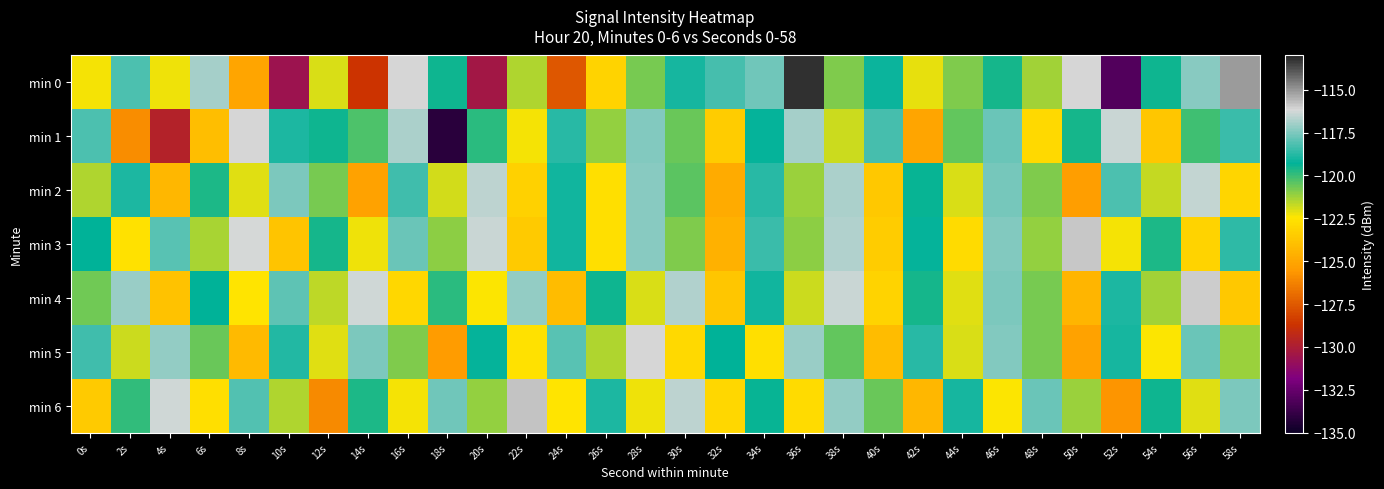

Reading left to right, list all the values displayed in this chart.

min 0: 0s=-122.3	2s=-118.2	4s=-122.3	6s=-116.9	8s=-125.1	10s=-130.6	12s=-122.0	14s=-128.7	16s=-116.1	18s=-119.5	20s=-130.4	22s=-121.5	24s=-127.6	26s=-123.2	28s=-120.8	30s=-119.0	32s=-118.3	34s=-117.7	36s=-113.2	38s=-120.9	40s=-119.1	42s=-122.1	44s=-120.8	46s=-119.6	48s=-121.3	50s=-116.2	52s=-133.0	54s=-119.5	56s=-117.3	58s=-115.1
min 1: 0s=-118.2	2s=-125.9	4s=-129.7	6s=-124.0	8s=-116.1	10s=-118.9	12s=-119.5	14s=-120.3	16s=-116.8	18s=-134.2	20s=-119.8	22s=-122.3	24s=-118.8	26s=-121.1	28s=-117.5	30s=-120.6	32s=-123.4	34s=-119.2	36s=-116.9	38s=-121.8	40s=-118.3	42s=-125.1	44s=-120.5	46s=-117.8	48s=-122.9	50s=-119.6	52s=-116.4	54s=-123.7	56s=-120.1	58s=-118.5
min 2: 0s=-121.5	2s=-118.9	4s=-124.3	6s=-119.7	8s=-122.1	10s=-117.5	12s=-120.8	14s=-125.2	16s=-118.4	18s=-121.9	20s=-116.6	22s=-123.3	24s=-119.1	26s=-122.7	28s=-117.3	30s=-120.4	32s=-124.8	34s=-118.7	36s=-121.2	38s=-116.8	40s=-123.6	42s=-119.4	44s=-122.0	46s=-117.6	48s=-120.9	50s=-125.3	52s=-118.2	54s=-121.7	56s=-116.5	58s=-123.1
min 3: 0s=-119.3	2s=-122.6	4s=-118.0	6s=-121.4	8s=-116.2	10s=-123.8	12s=-119.6	14s=-122.2	16s=-117.8	18s=-121.0	20s=-116.4	22s=-123.5	24s=-119.1	26s=-122.7	28s=-117.3	30s=-120.9	32s=-124.6	34s=-118.5	36s=-121.0	38s=-116.7	40s=-123.4	42s=-119.2	44s=-122.8	46s=-117.4	48s=-121.1	50s=-115.9	52s=-122.3	54s=-119.7	56s=-123.2	58s=-118.6
min 4: 0s=-120.7	2s=-117.1	4s=-123.9	6s=-119.3	8s=-122.5	10s=-117.9	12s=-121.6	14s=-116.3	16s=-123.0	18s=-119.8	20s=-122.4	22s=-117.2	24s=-124.1	26s=-119.5	28s=-122.0	30s=-116.7	32s=-123.7	34s=-119.1	36s=-121.8	38s=-116.4	40s=-123.2	42s=-119.6	44s=-122.1	46s=-117.5	48s=-120.8	50s=-124.4	52s=-118.9	54s=-121.3	56s=-116.0	58s=-123.6
min 5: 0s=-118.4	2s=-121.8	4s=-117.2	6s=-120.6	8s=-124.2	10s=-118.8	12s=-122.1	14s=-117.5	16s=-120.9	18s=-125.4	20s=-119.2	22s=-122.6	24s=-118.0	26s=-121.5	28s=-116.1	30s=-122.9	32s=-119.3	34s=-122.7	36s=-117.1	38s=-120.5	40s=-124.1	42s=-118.7	44s=-122.0	46s=-117.4	48s=-120.8	50s=-125.2	52s=-119.0	54s=-122.4	56s=-117.8	58s=-121.2
min 6: 0s=-123.5	2s=-119.9	4s=-116.3	6s=-122.7	8s=-118.1	10s=-121.5	12s=-126.0	14s=-119.7	16s=-122.3	18s=-117.7	20s=-121.1	22s=-115.8	24s=-122.5	26s=-118.9	28s=-122.2	30s=-116.6	32s=-123.0	34s=-119.4	36s=-122.8	38s=-117.2	40s=-120.6	42s=-124.3	44s=-119.0	46s=-122.4	48s=-117.8	50s=-121.2	52s=-125.7	54s=-119.5	56s=-122.1	58s=-117.5